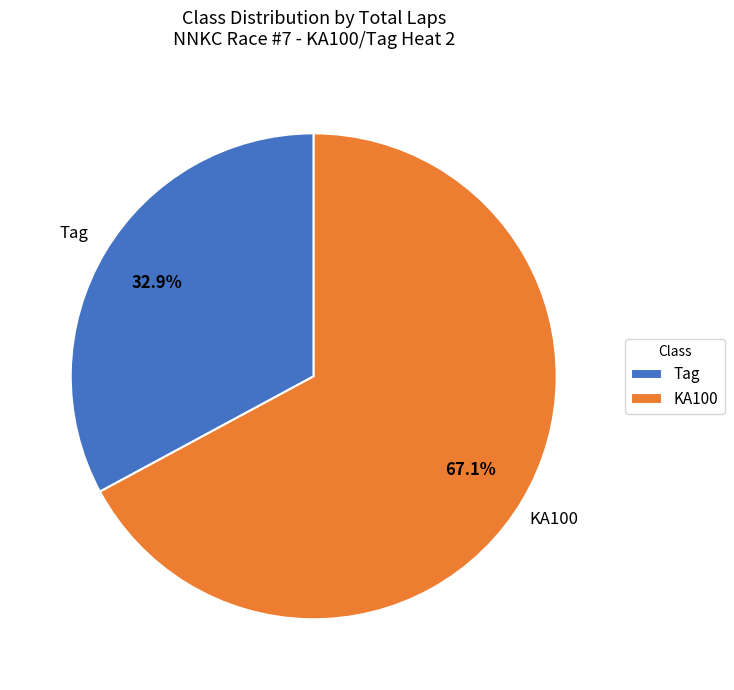

Which category has the smallest portion of the pie?

Tag